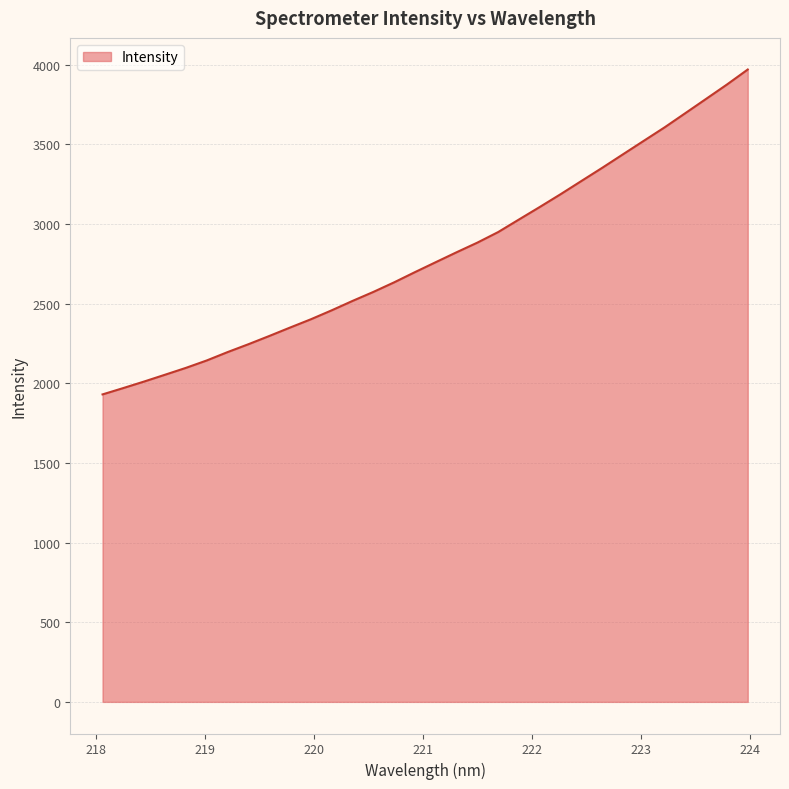

What is the difference between the maximum and minimum values?

2039.6